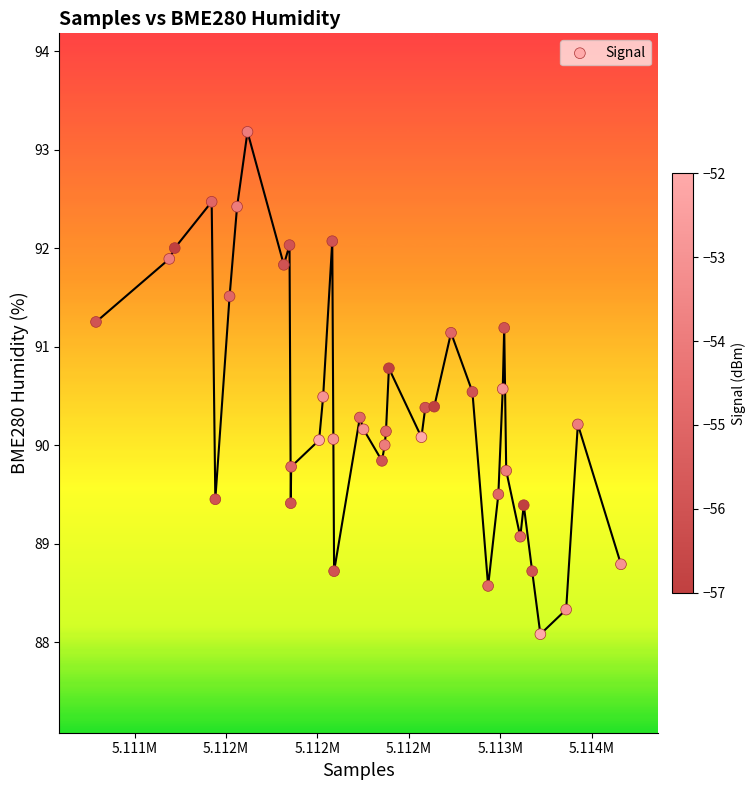

What is the range of X values (max minus min)?

2873.0